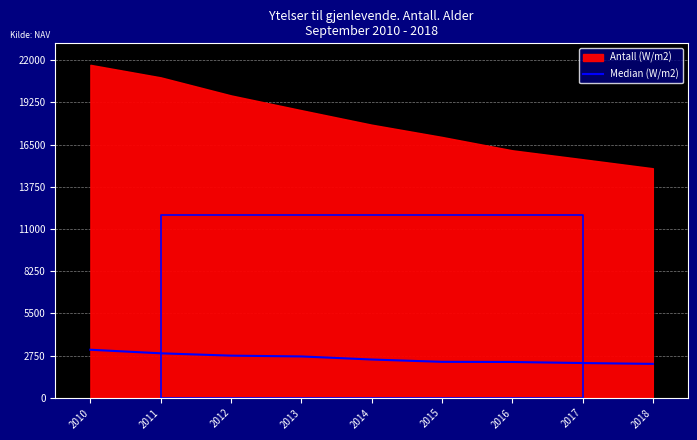

List the labels in order of value, largest first.

2010, 2011, 2012, 2013, 2014, 2015, 2016, 2017, 2018